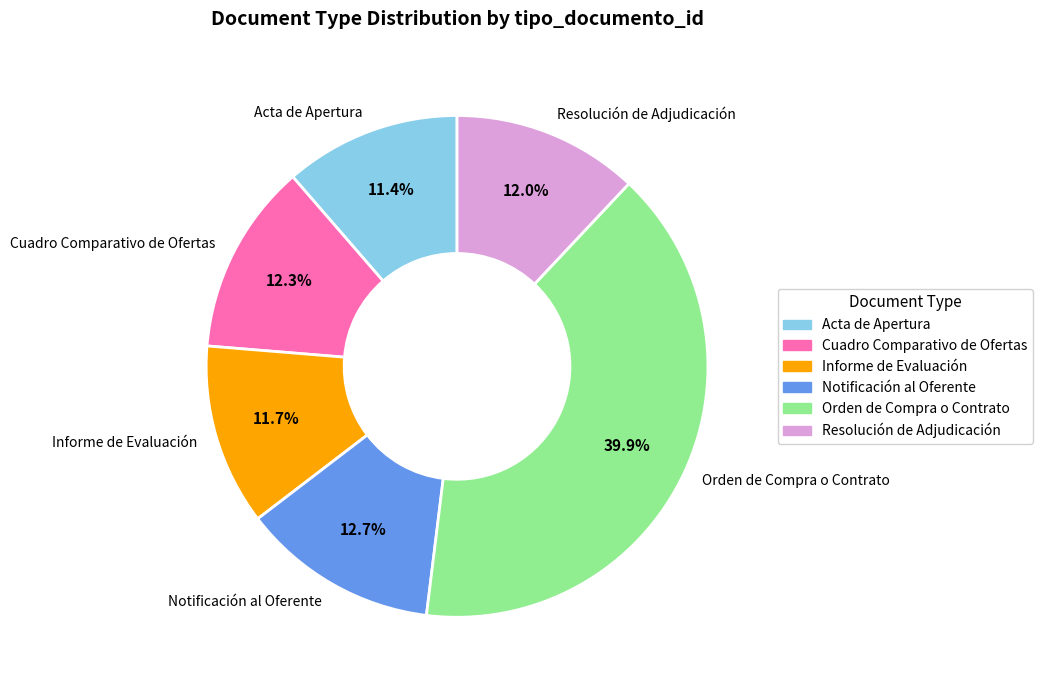

To the nearest percent, what is the combined percentage of Acta de Apertura and Resolución de Adjudicación?

23%